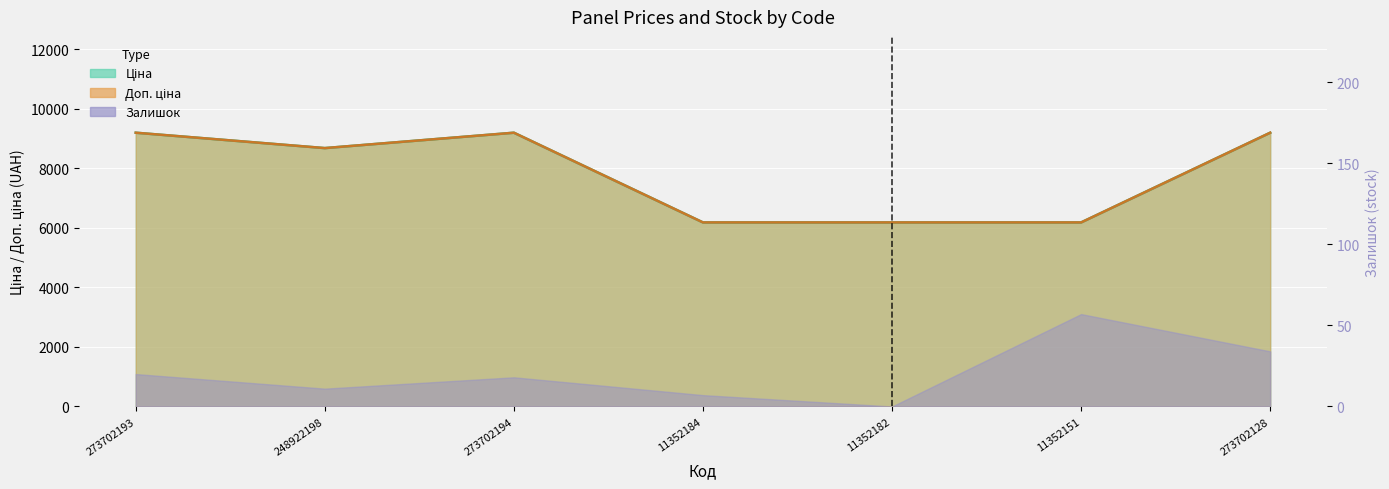

True or false: Доп. ціна and Ціна intersect in this chart.

False